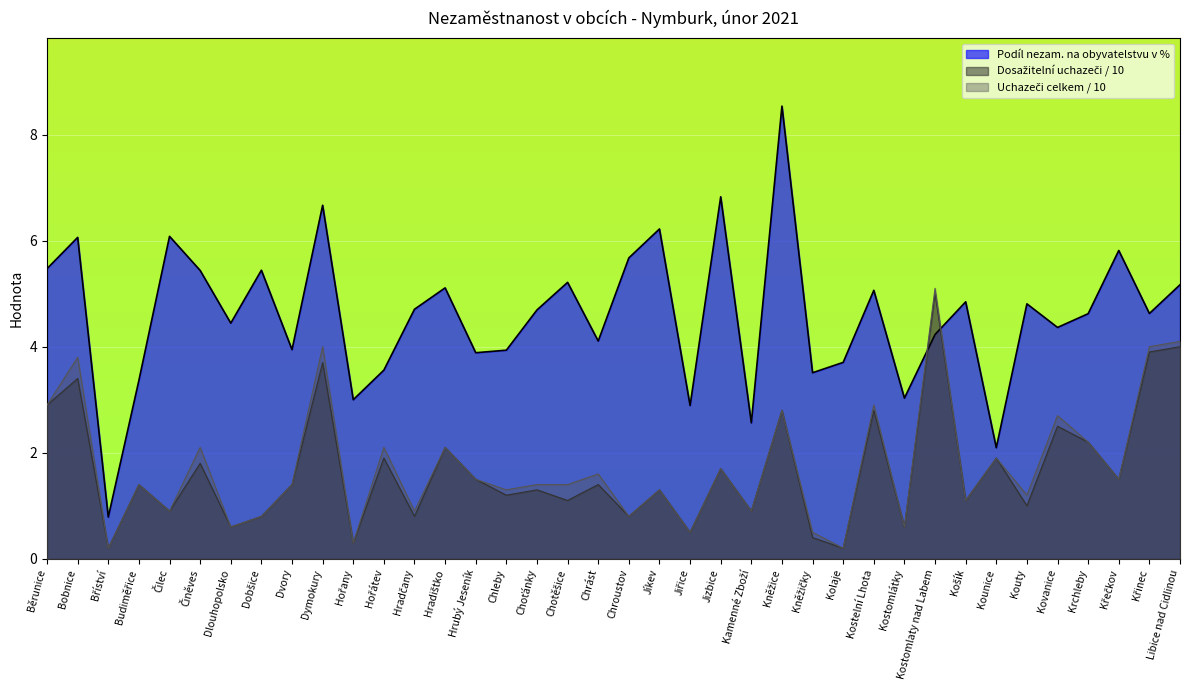

True or false: Uchazeči o zaměstnání celkem has more than 1 interior local peaks.

True